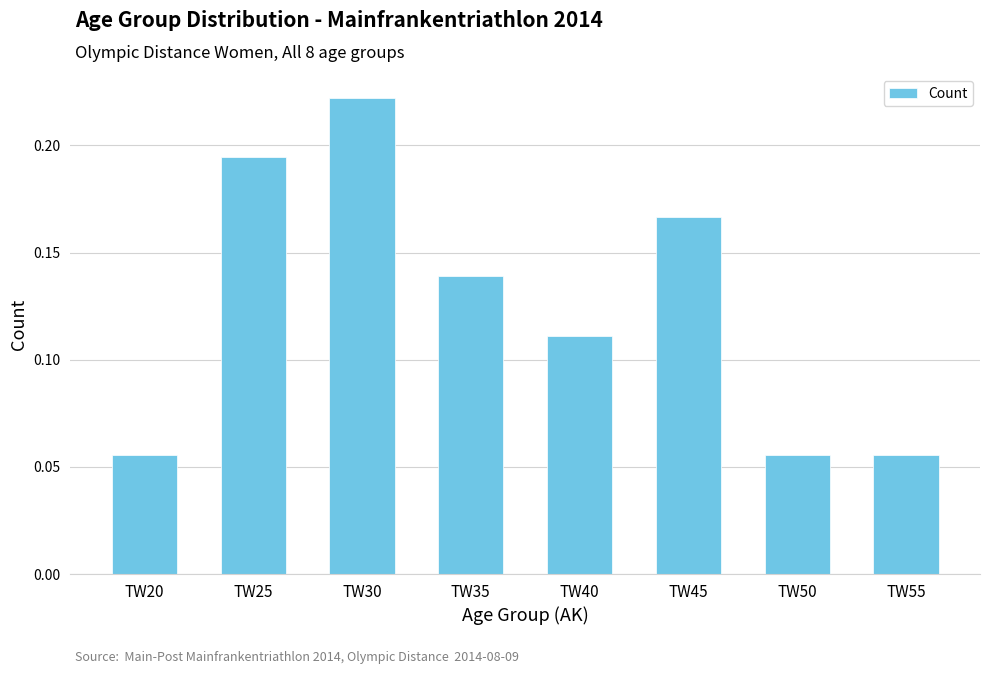

Count the number of categories in the chart.

8